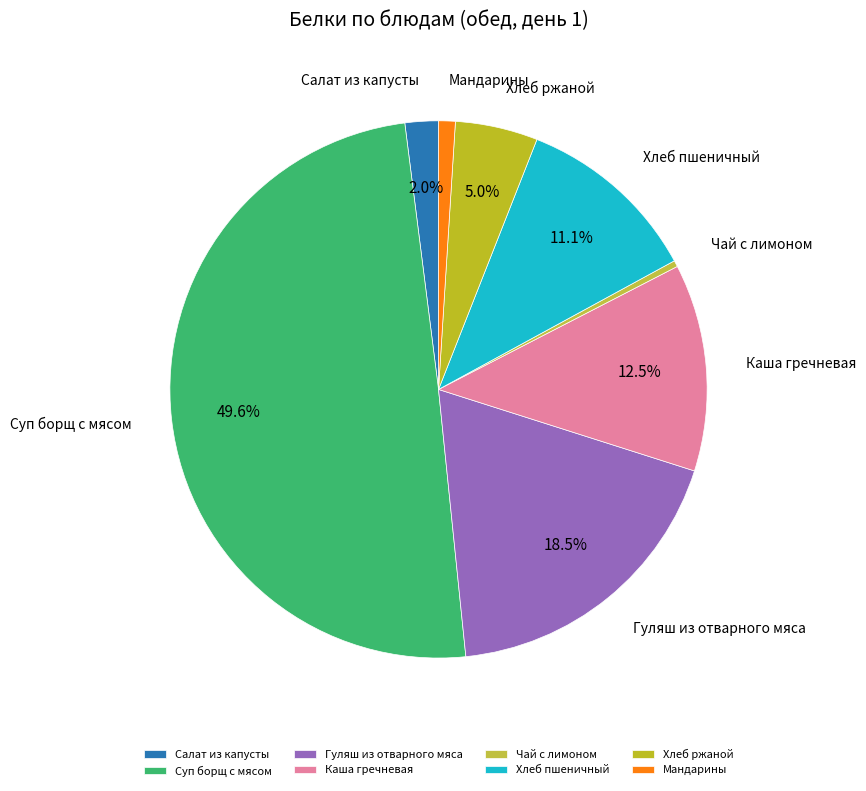

Is it true that Хлеб пшеничный is 25% of the pie?

False